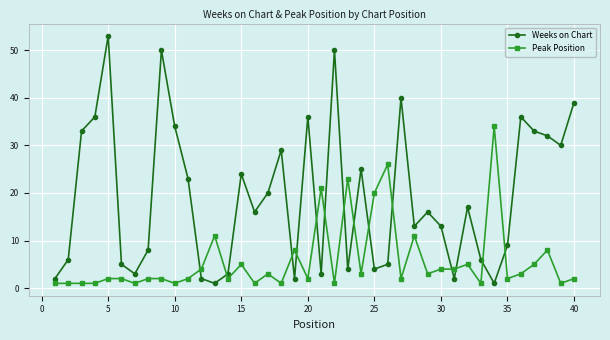

How many distinct data groups are displayed?

2